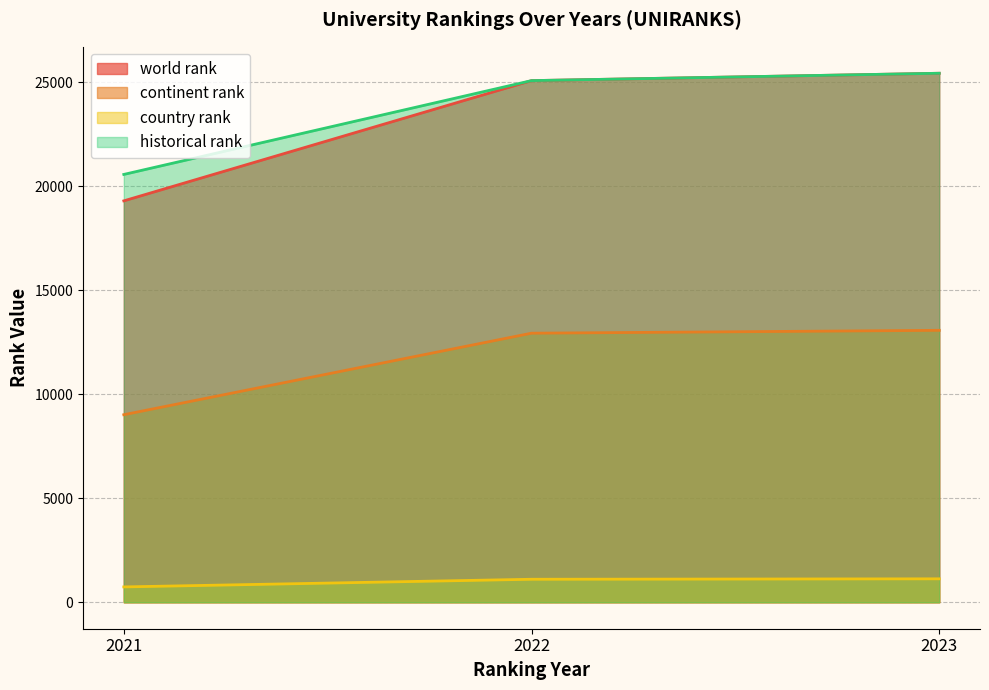

Between 2022 and 2021, which is larger?

2022